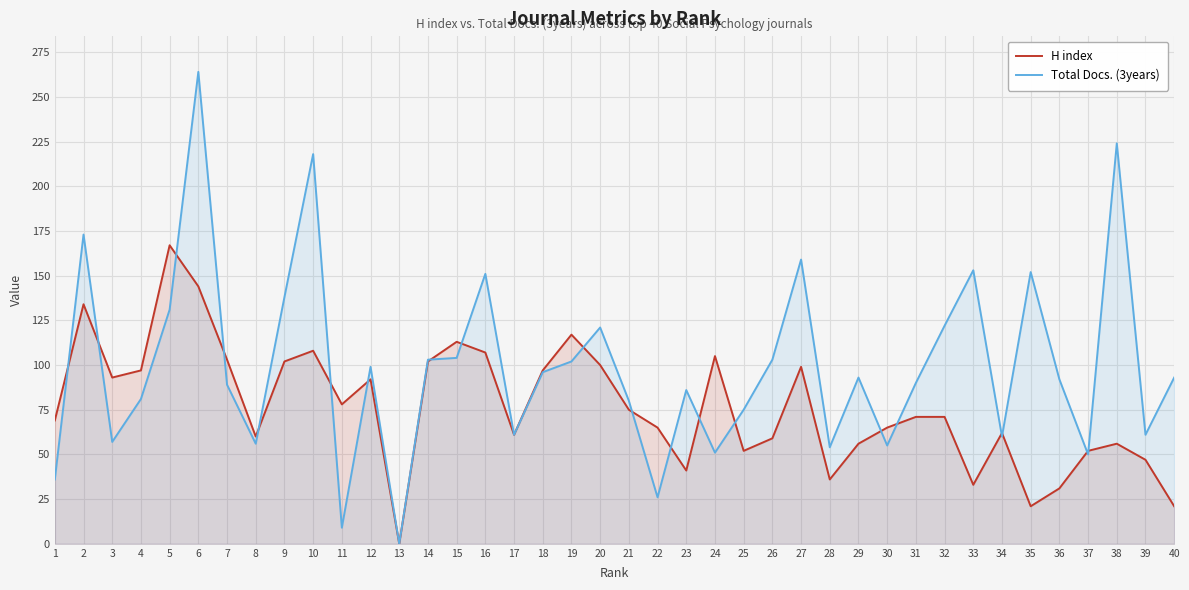

Where does the H index series first go above 71?

2